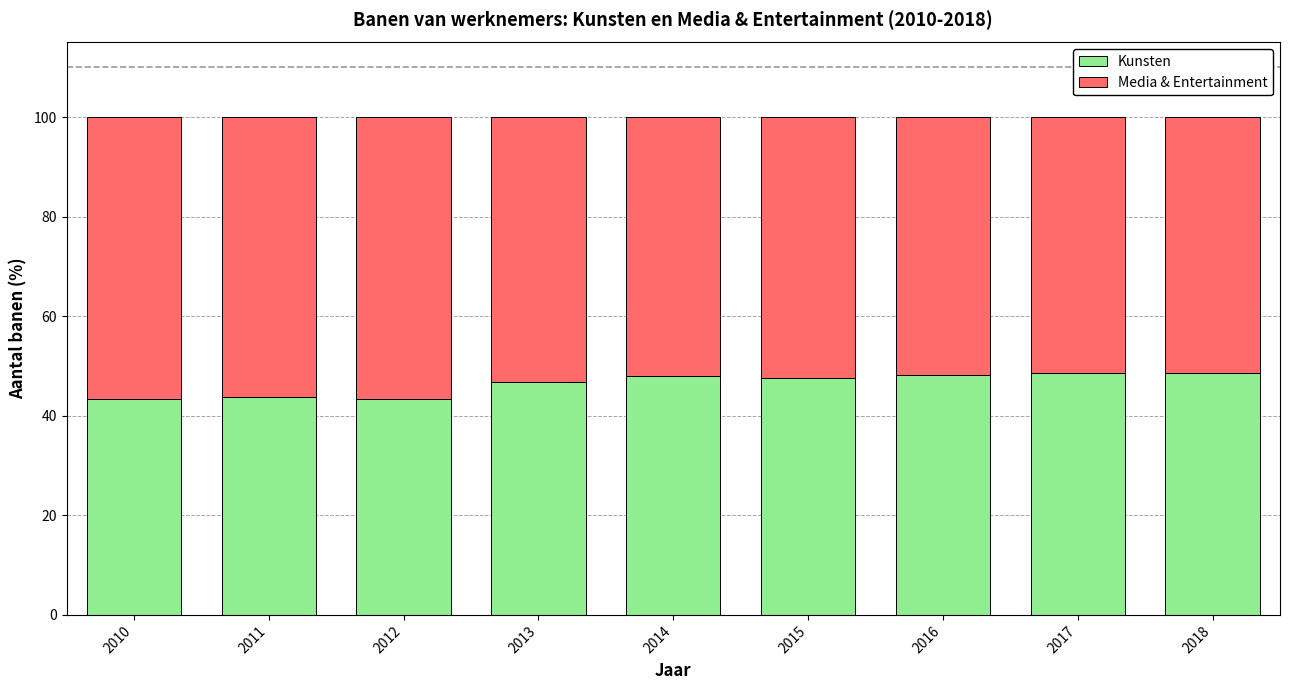

What is the lowest value of the Kunsten series?

43.3